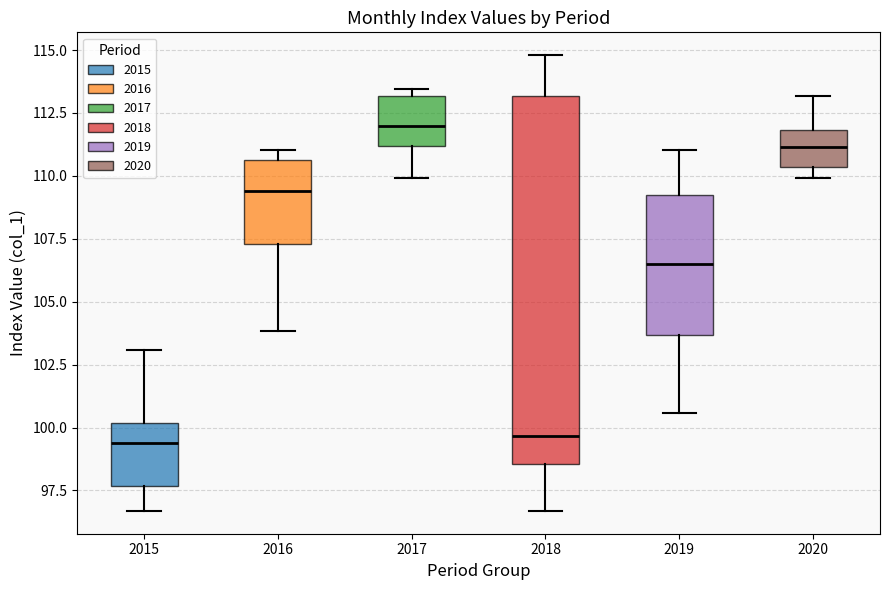

Reading left to right, transcribe this box plot: for each box, give where its median line is, the range the box spans, and where its two whiskers end, as read against the y-axis. The values are not printed on the chart, so give them approximately, as read against the axis.

2015: median 99.5, box 97.5 to 100.0, whiskers 96.5 to 103.0
2016: median 109.5, box 107.5 to 110.5, whiskers 104.0 to 111.0
2017: median 112.0, box 111.0 to 113.0, whiskers 110.0 to 113.5
2018: median 99.5, box 98.5 to 113.0, whiskers 96.5 to 115.0
2019: median 106.5, box 103.5 to 109.0, whiskers 100.5 to 111.0
2020: median 111.0, box 110.5 to 112.0, whiskers 110.0 to 113.0